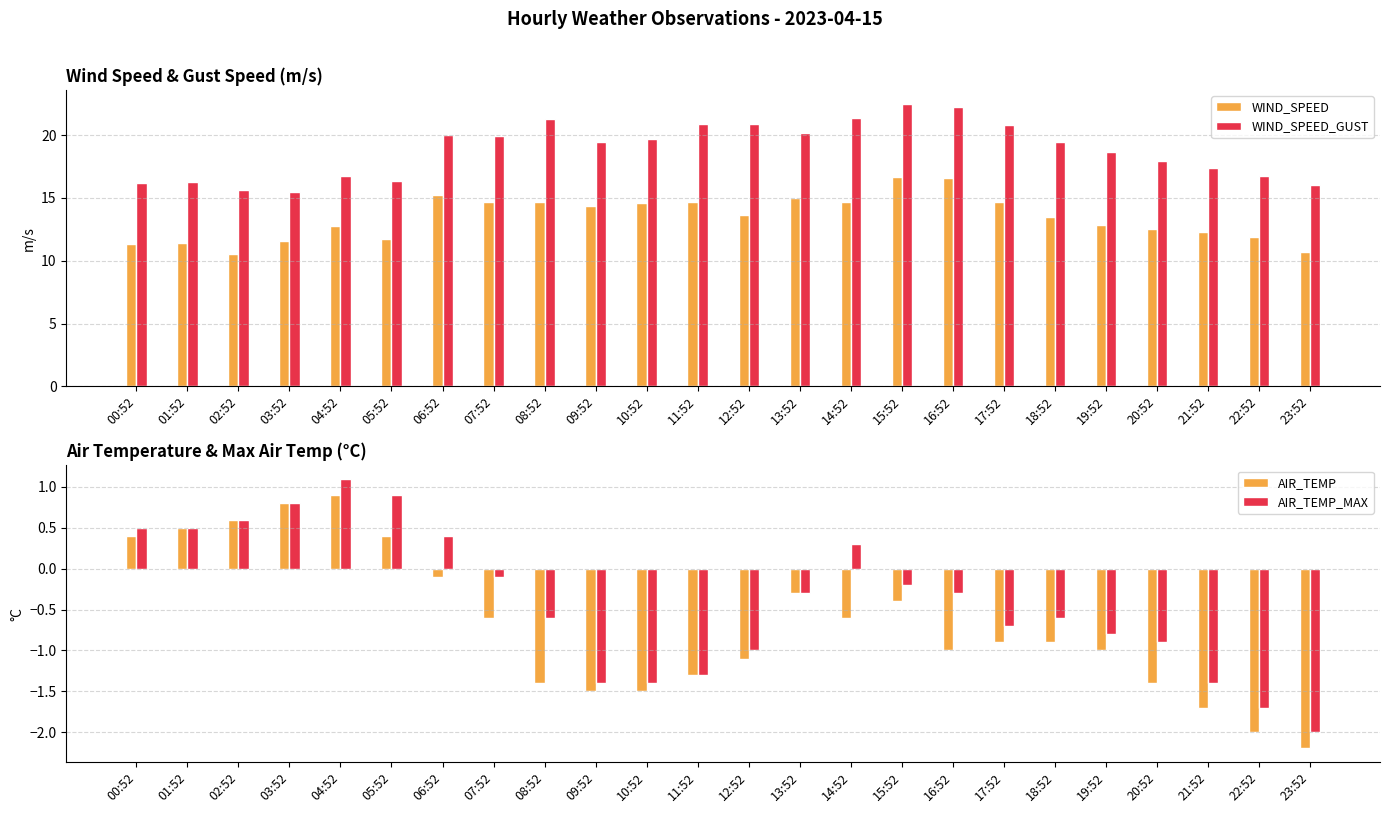

What is the maximum value shown in the chart?

22.5